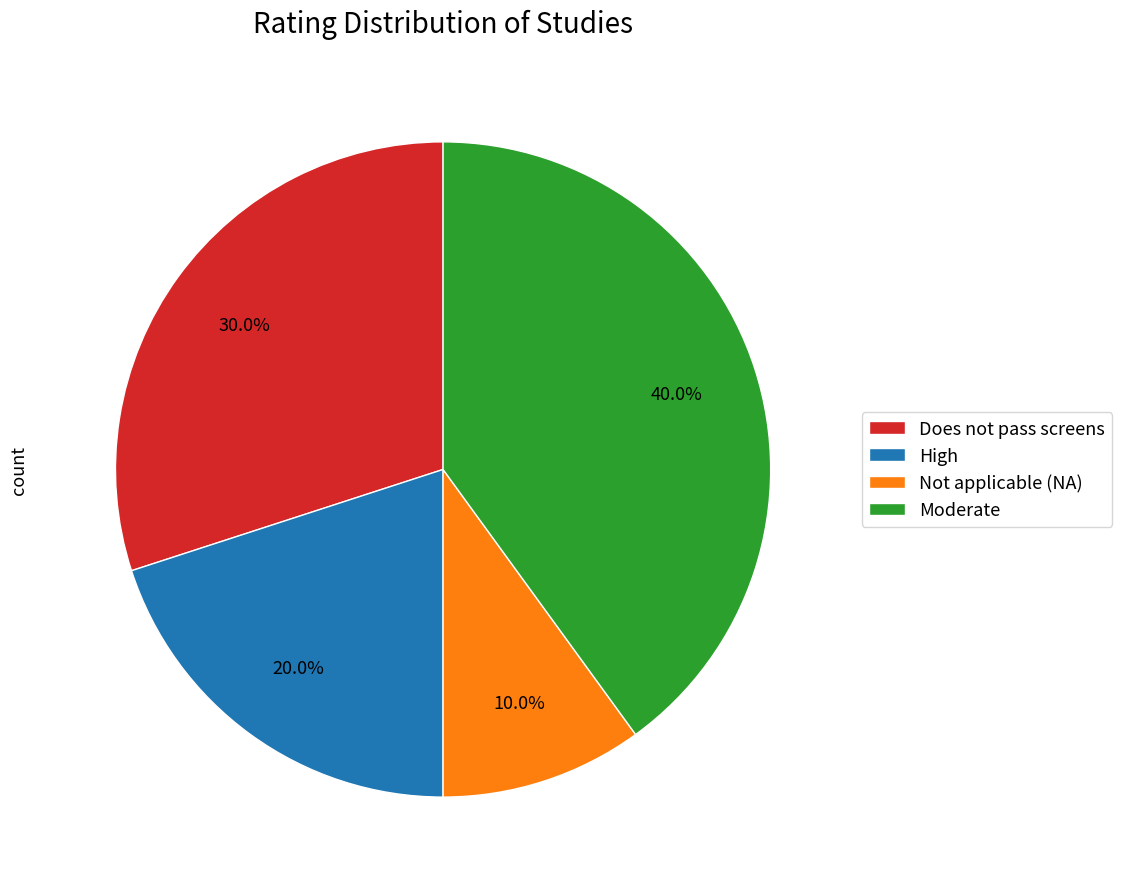

Which category has the biggest portion of the pie?

Moderate